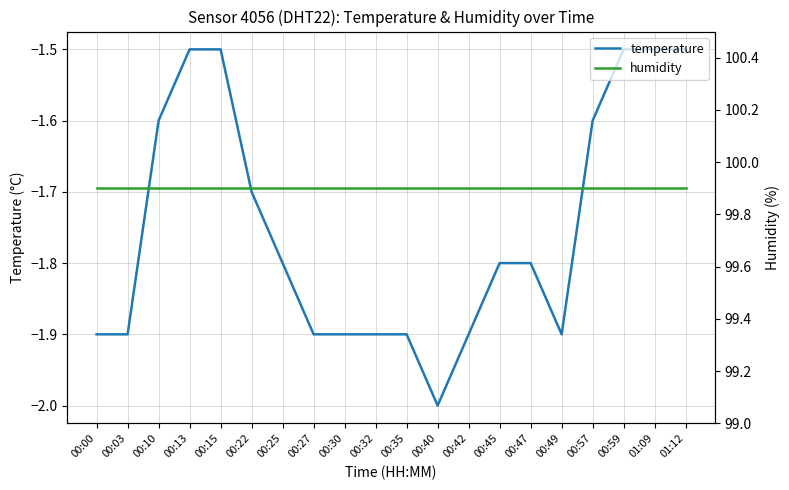

What is the label of the 7th point from the left?

00:25